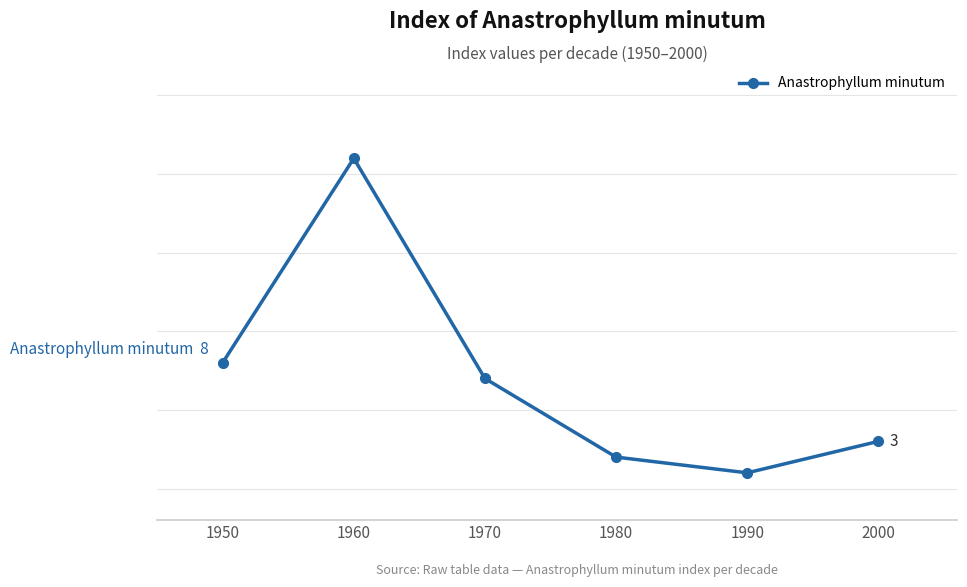

Does the chart have visible grid lines?

Yes